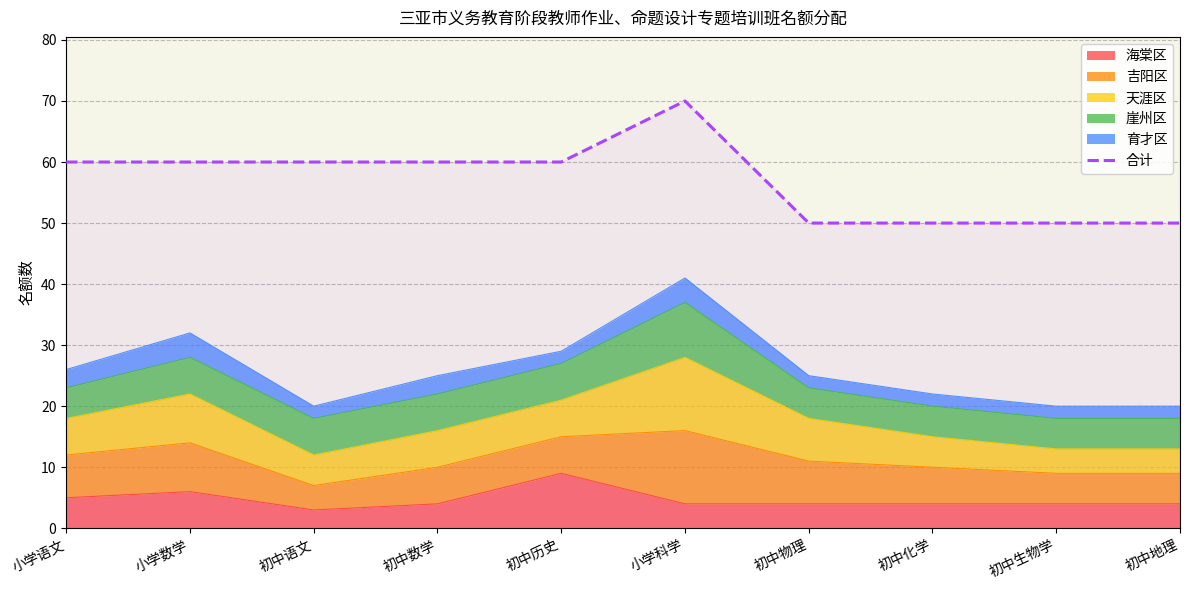

How many points are higher than both their immediate neighbors (excluding endpoints)?

1